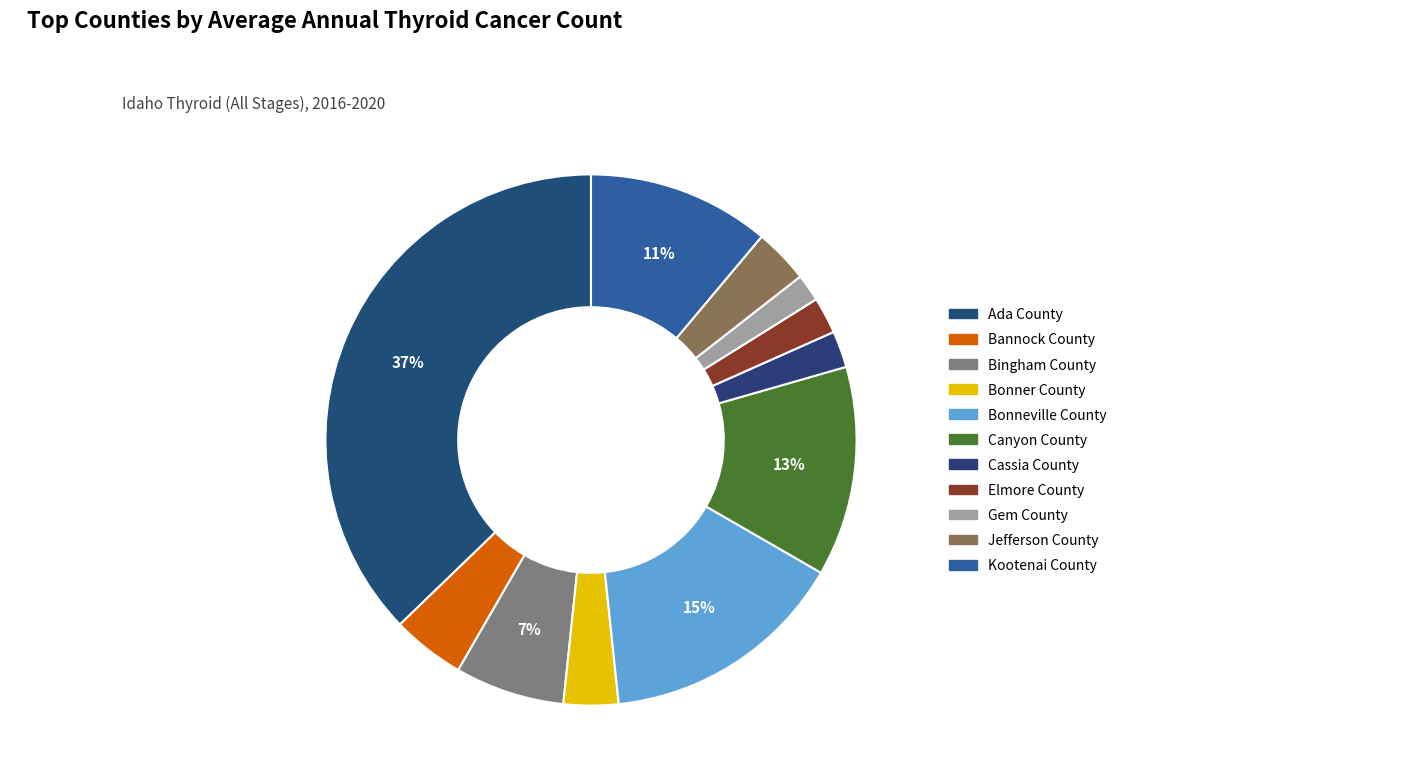

How many slices are in this pie chart?

11